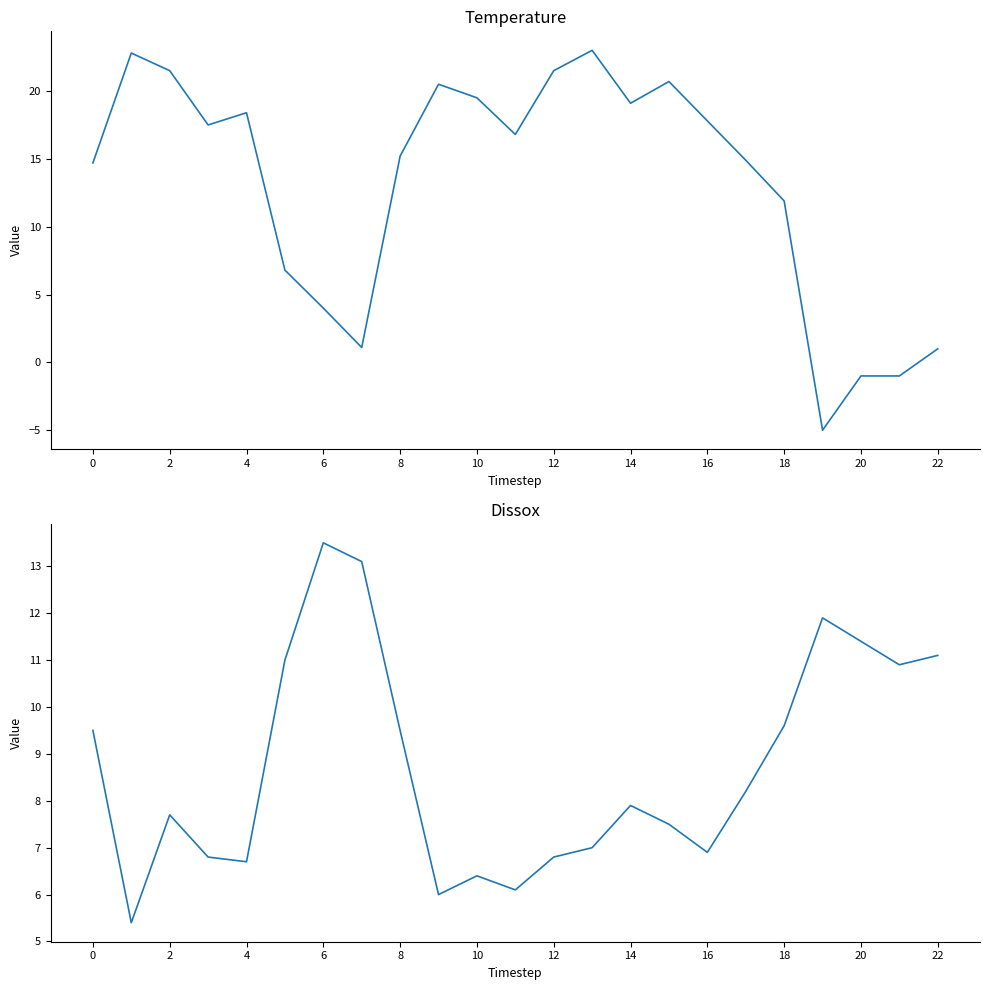

Does the chart display data point markers on the line(s)?

No